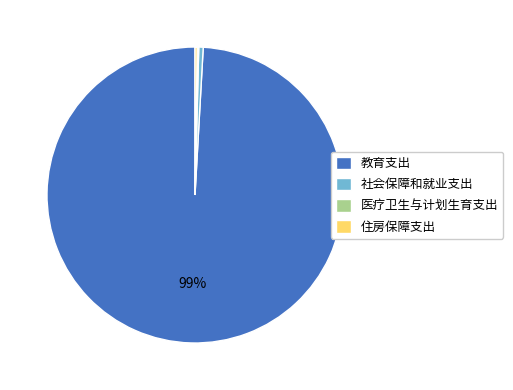

Which has a higher value, 教育支出 or 社会保障和就业支出?

教育支出